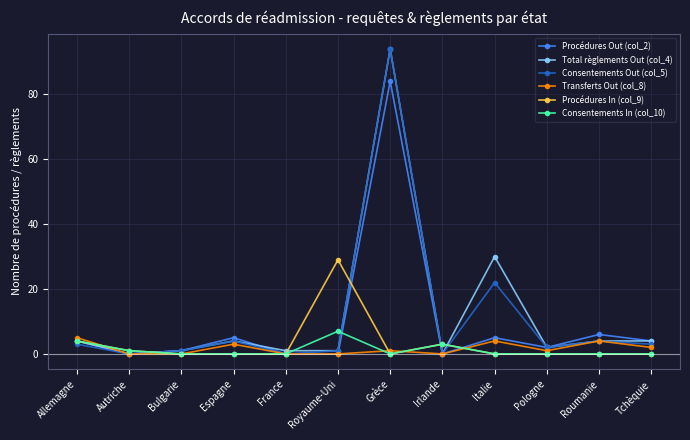

What position from the right is Tchèquie?

1